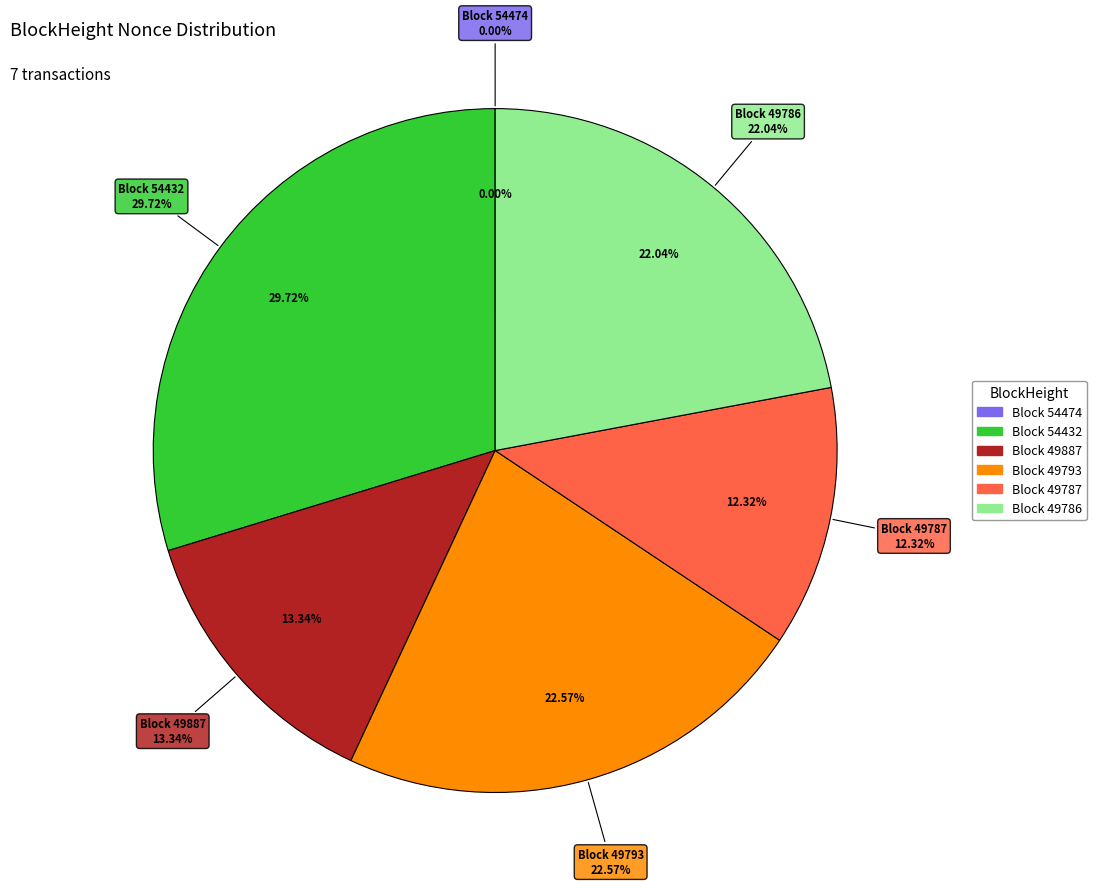

Approximately how many times larger is the value at 49887 compared to 49787?

1.1